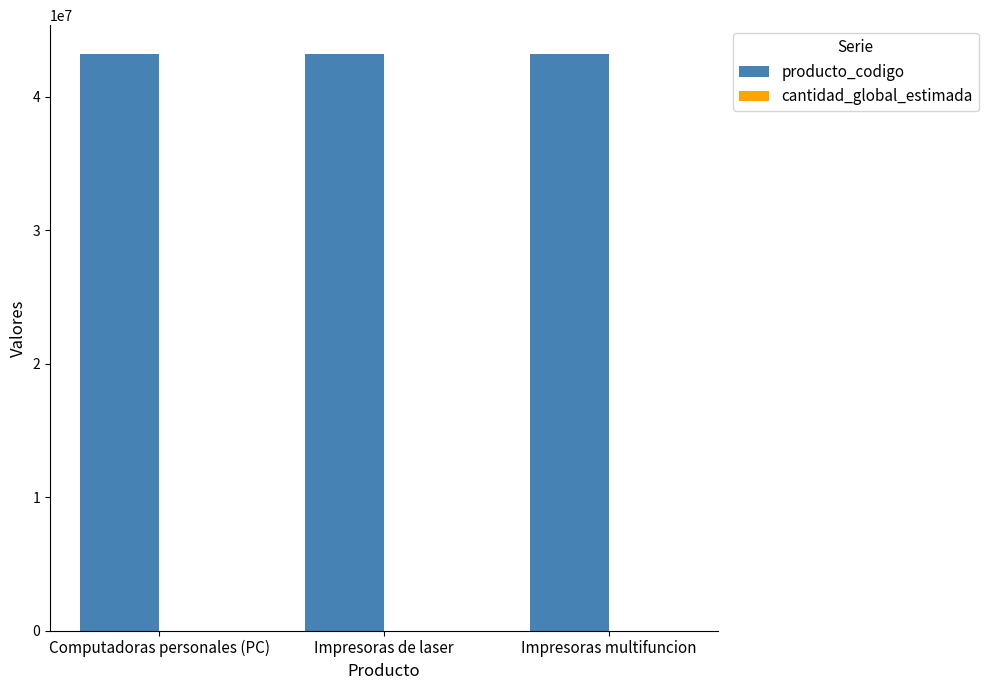

Which series has the largest total across all categories?

producto_codigo